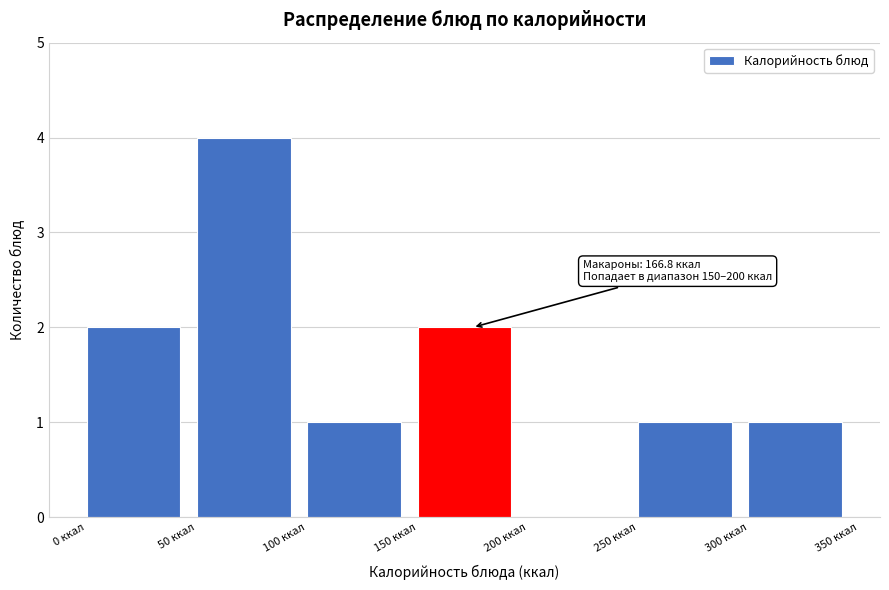

Over which range of the x-axis is the bar tallest?

50 to 100